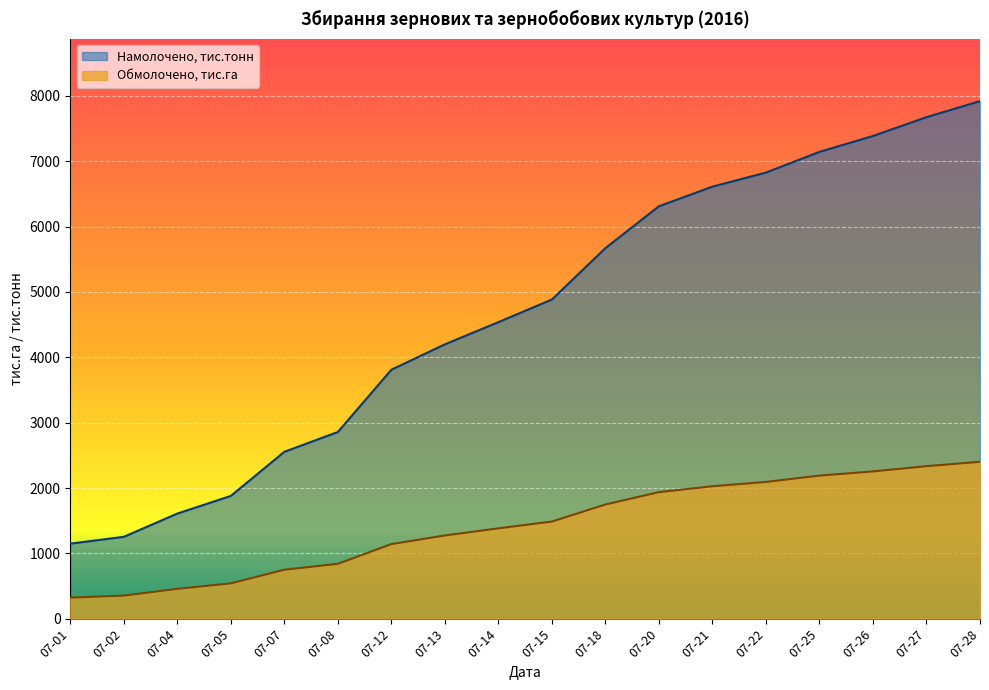

What is the difference between the maximum and minimum values in the Намолочено, тис.тонн series?

6770